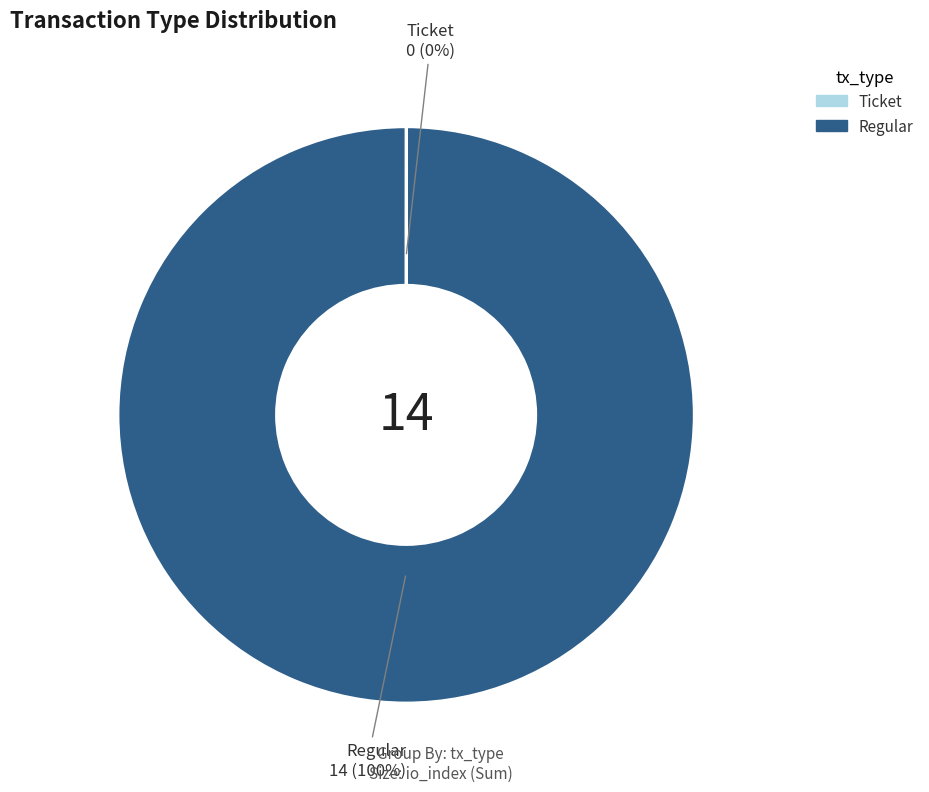

What is the largest slice in the pie chart?

Regular